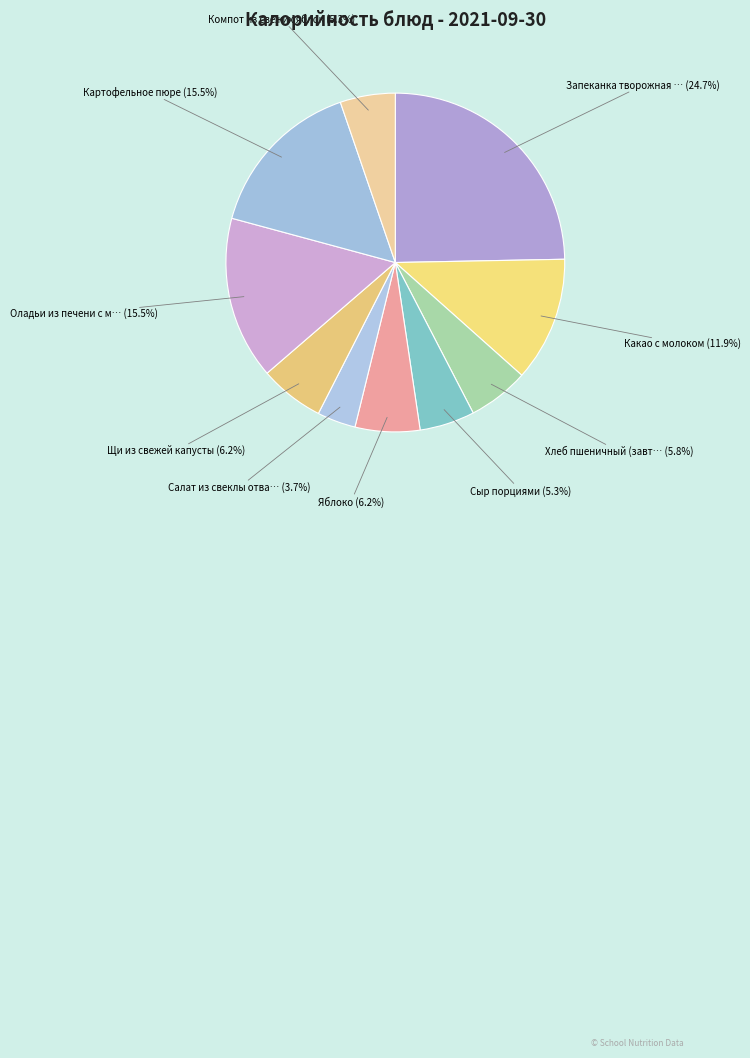

How many segments does this pie chart have?

10